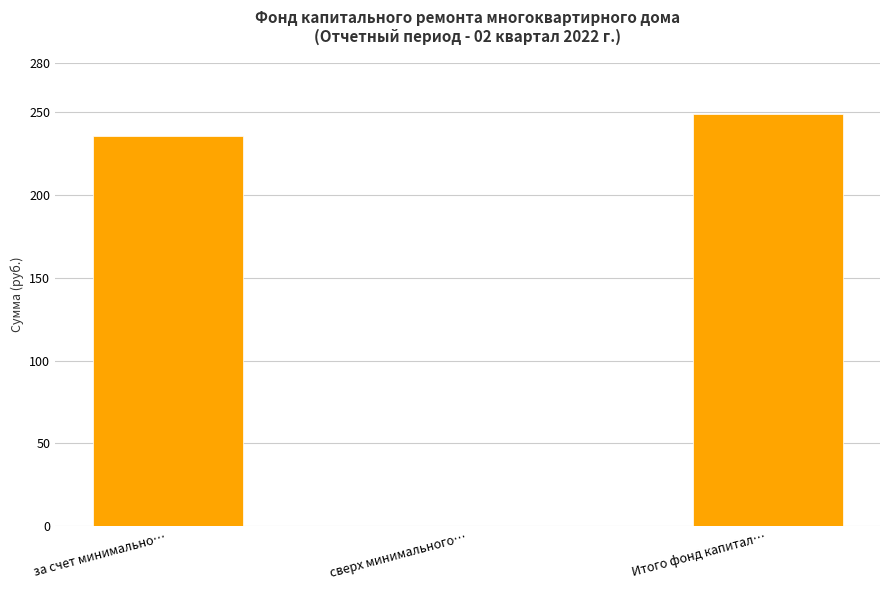

Approximately how many times larger is the value at Итого фонд капитал… compared to за счет минимально…?

1.1